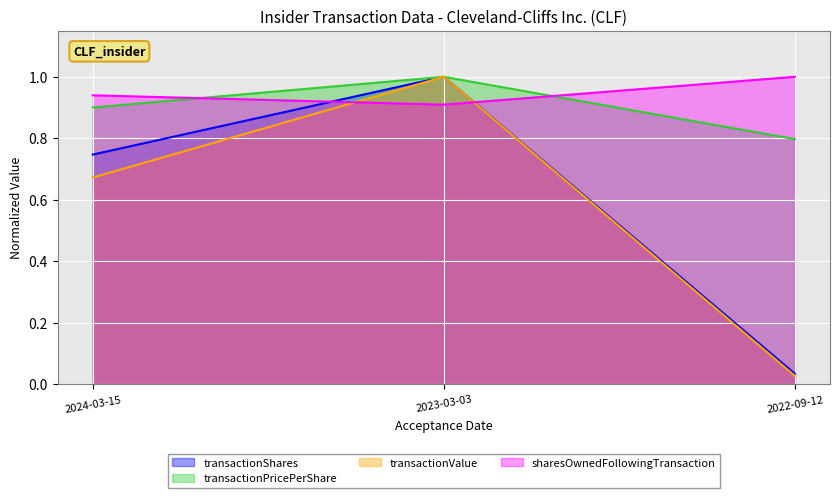

What is the difference between the maximum and minimum values in the sharesOwnedFollowingTransaction series?

0.1